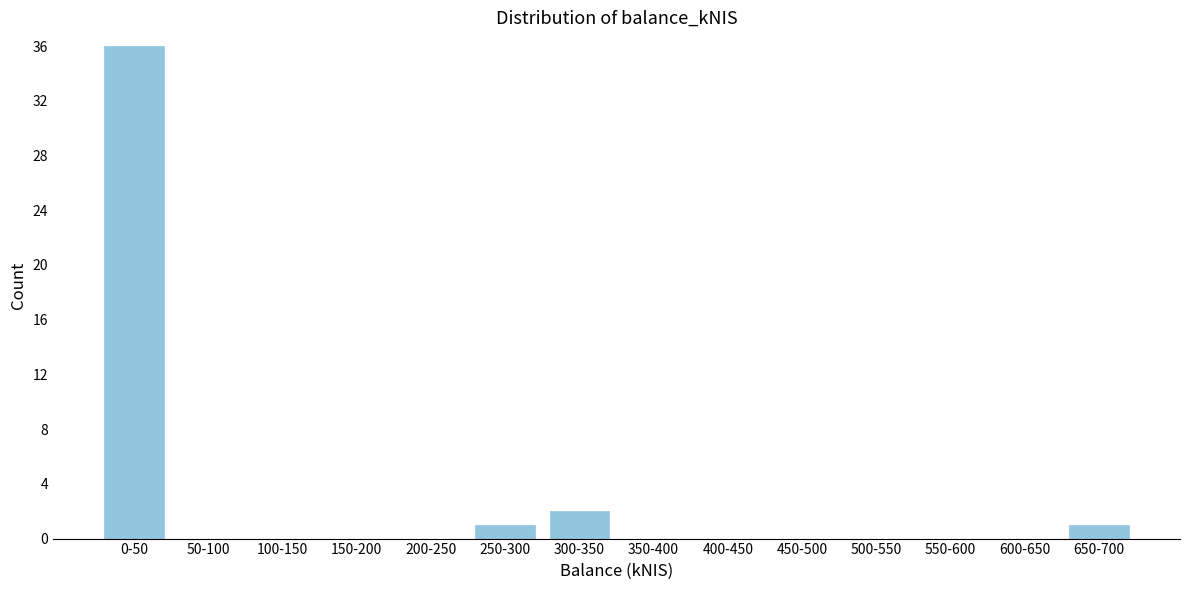

Reading right to left, extract all data points from this chart.

650-700=1	600-650=0	550-600=0	500-550=0	450-500=0	400-450=0	350-400=0	300-350=2	250-300=1	200-250=0	150-200=0	100-150=0	50-100=0	0-50=36